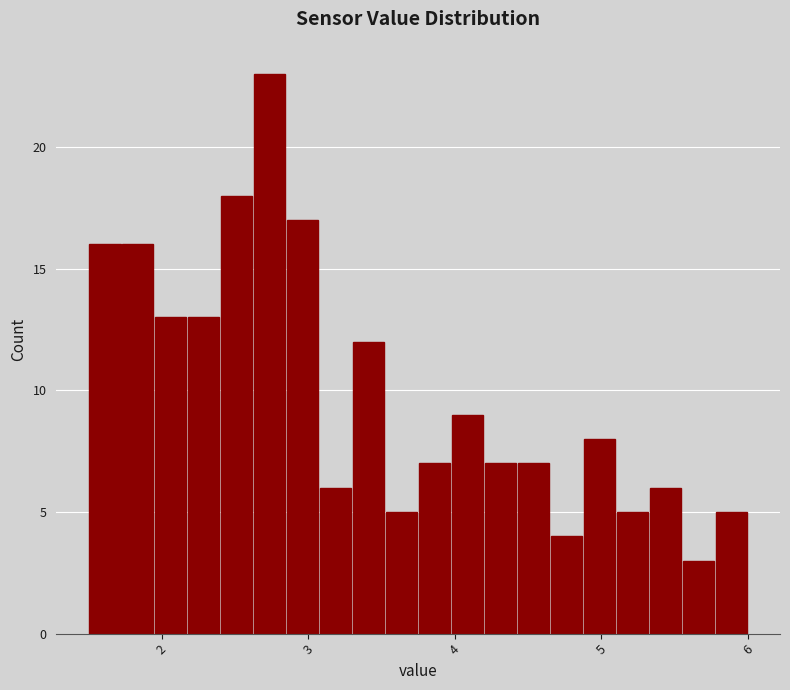

Around what value on the x-axis is the tallest bar? Give the approximate position of its centre, as read against the axis.

2.7